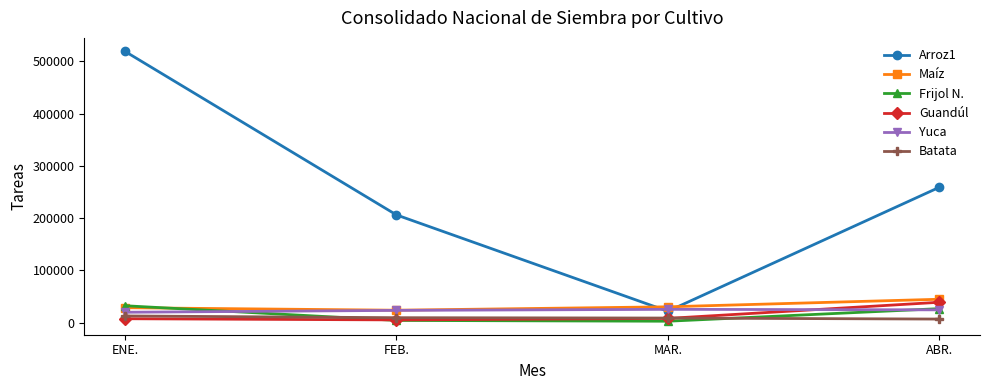

Which category has the highest value in the Guandúl series?

ABR.